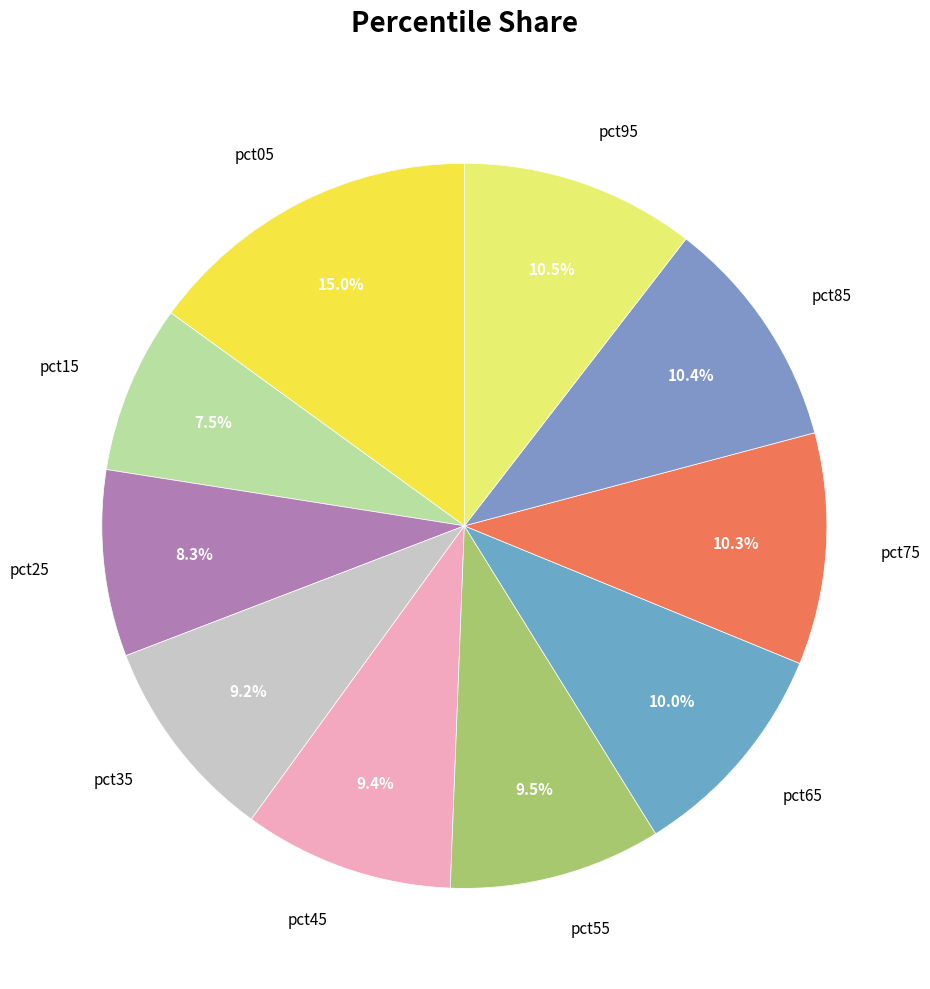

To the nearest percent, what percentage of the pie is pct25?

8%